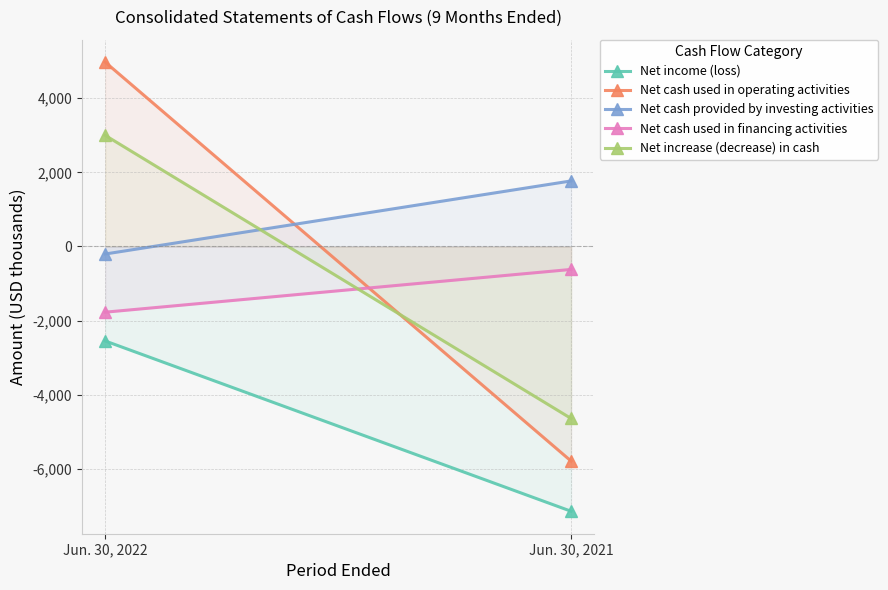

What are all the series names shown in the legend?

Net income (loss), Net cash used in operating activities, Net cash provided by investing activities, Net cash used in financing activities, Net increase (decrease) in cash